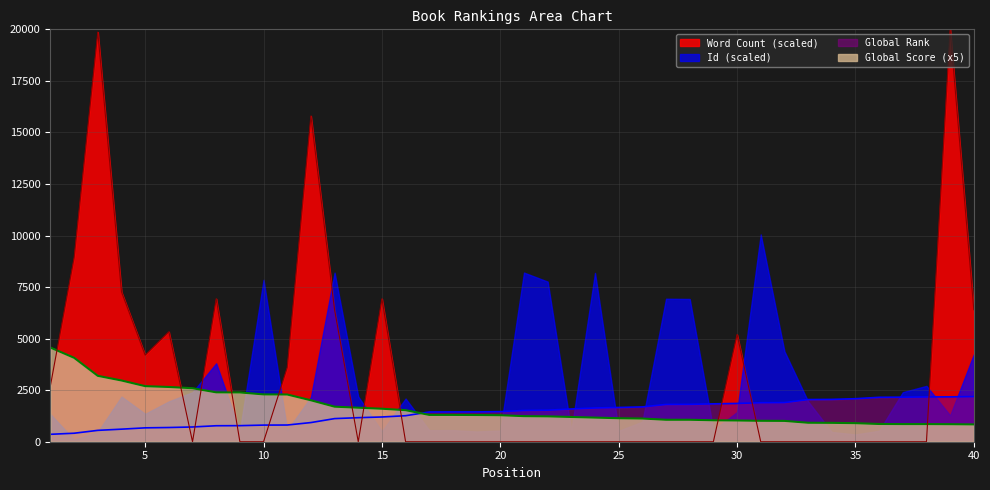

Which series has the widest spread of values?

Word Count (scaled)